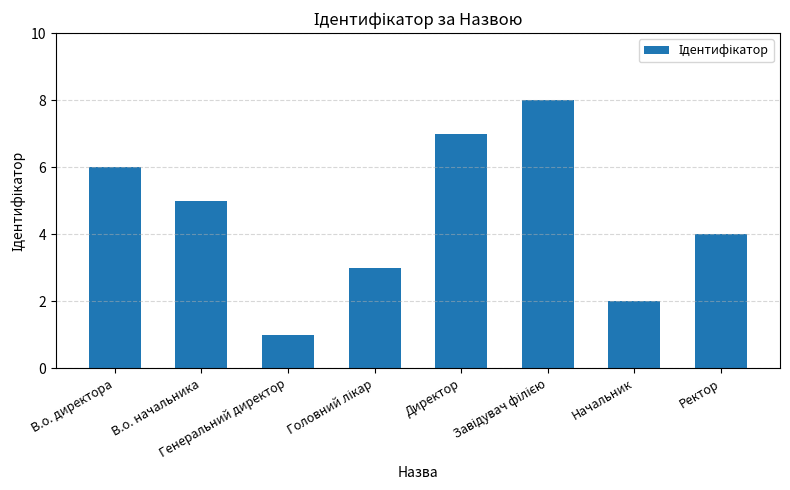

What is the difference between the maximum and minimum values?

7